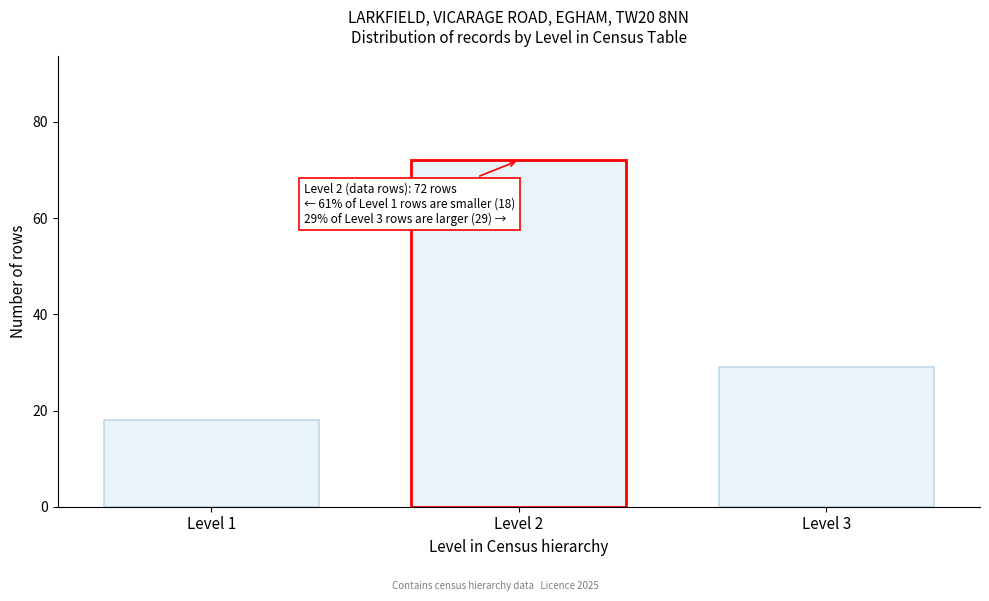

Reading left to right, what are all the values shown in this chart?

Level 1=18	Level 2=72	Level 3=29